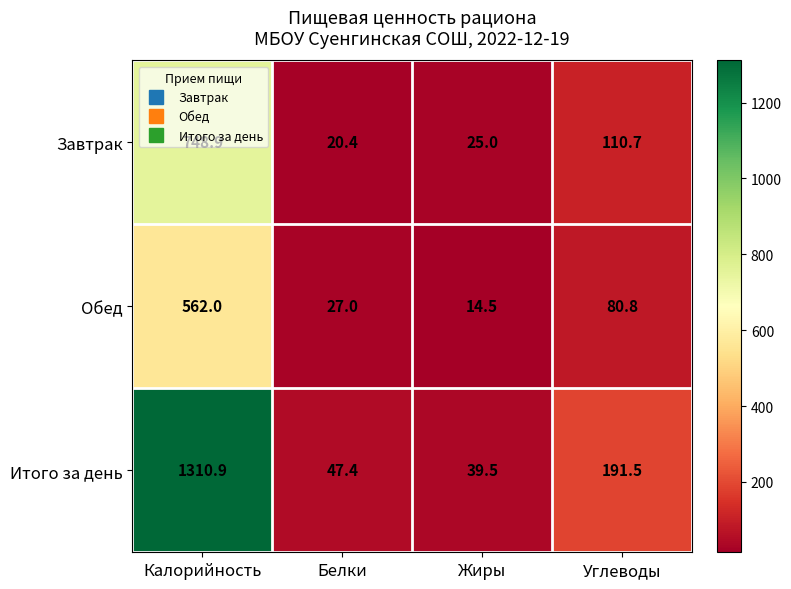

How many series are shown in this chart?

3